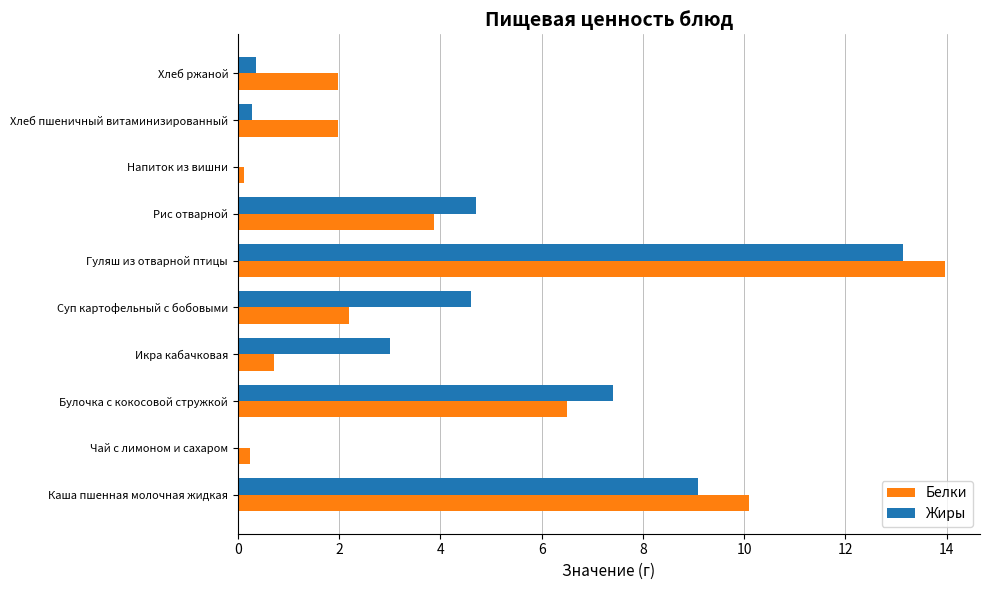

What is the sum of the Жиры values at Гуляш из отварной птицы and Каша пшенная молочная жидкая?

22.2